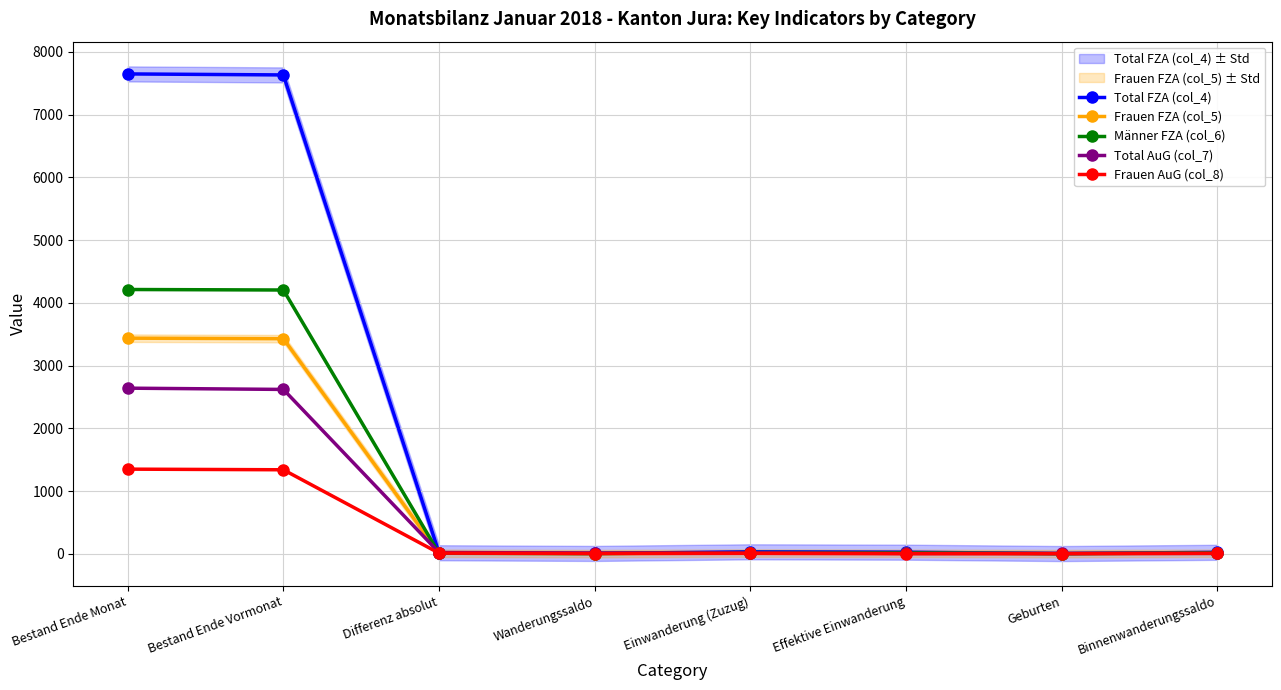

The value of Männer FZA (col_6) at Wanderungssaldo is 5. True or false?

False